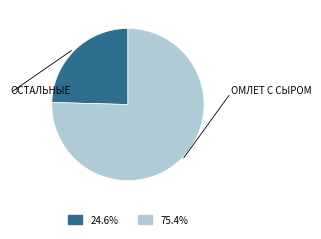

Does any single category account for the majority?

Yes